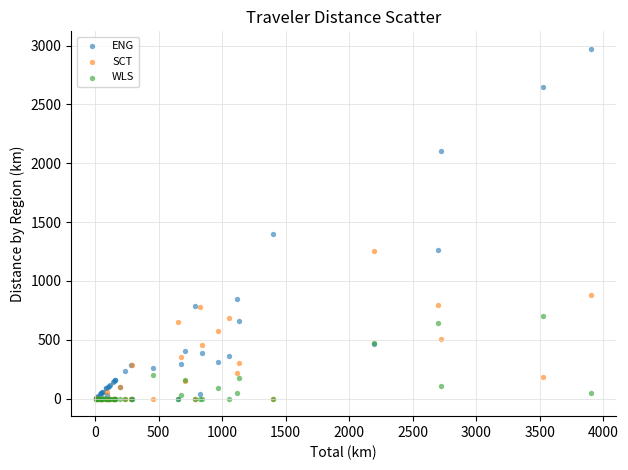

In the ENG series, what Y value is closest to 1486?

1401.4